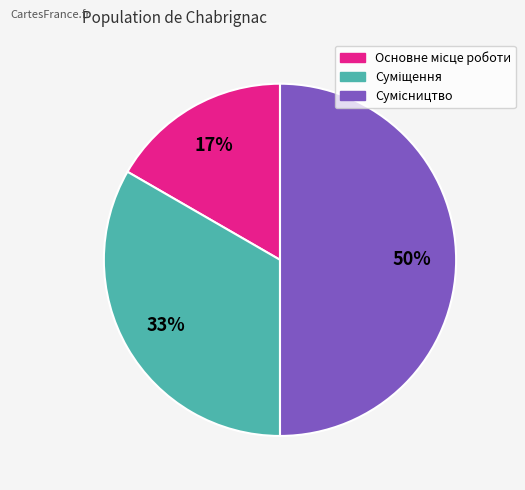

To the nearest percent, what is the difference between the largest and smallest slice percentages?

33%